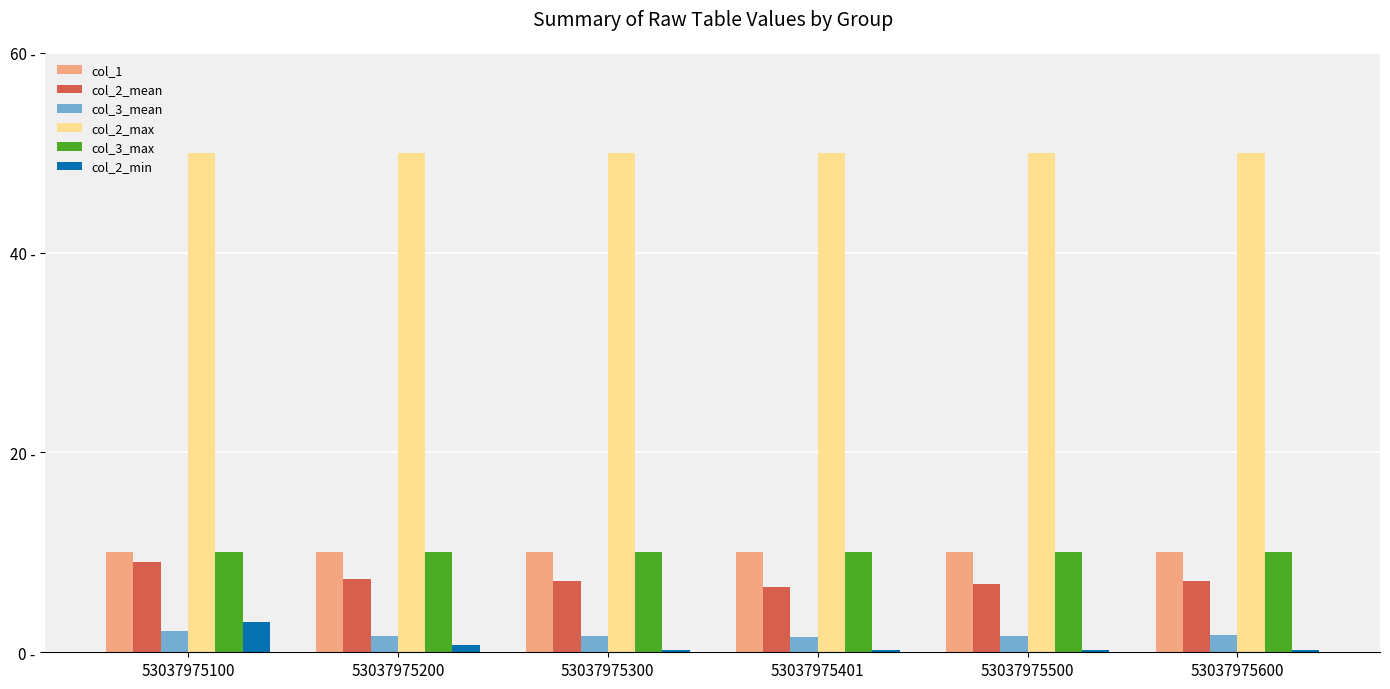

Rank the series at 53037975300 from lowest to highest value.

col_2_min, col_3_mean, col_2_mean, col_1, col_3_max, col_2_max